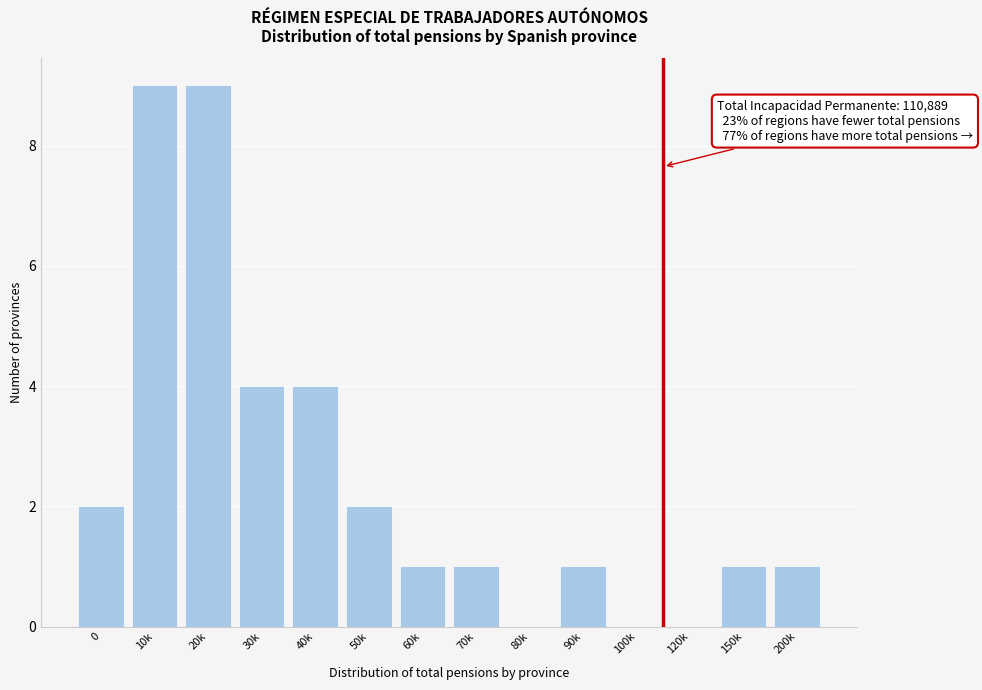

Reading left to right, list all the values displayed in this chart.

0=2	10k=9	20k=9	30k=4	40k=4	50k=2	60k=1	70k=1	80k=0	90k=1	100k=0	120k=0	150k=1	200k=1